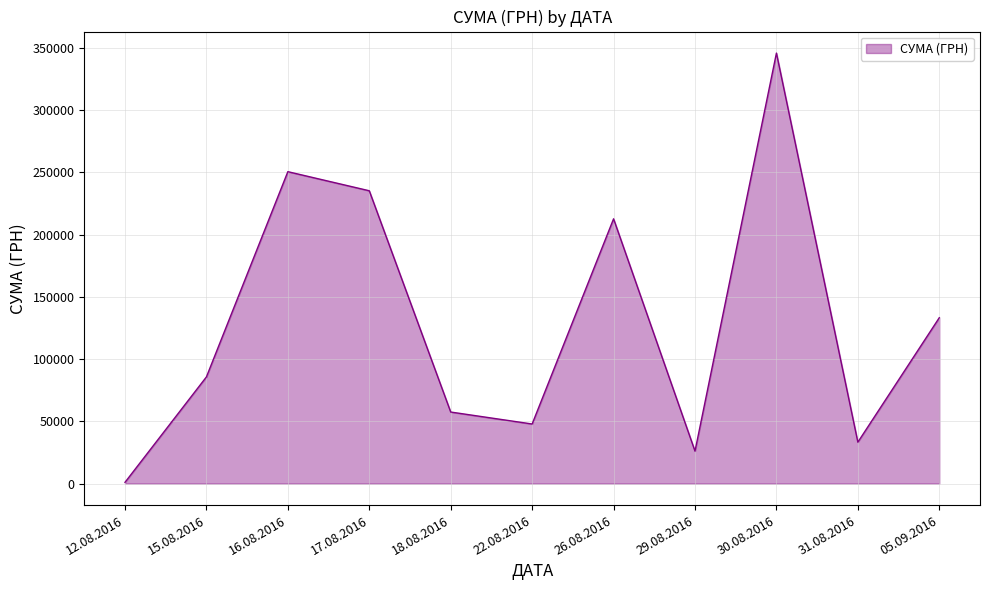

Between 22.08.2016 and 16.08.2016, which is larger?

16.08.2016